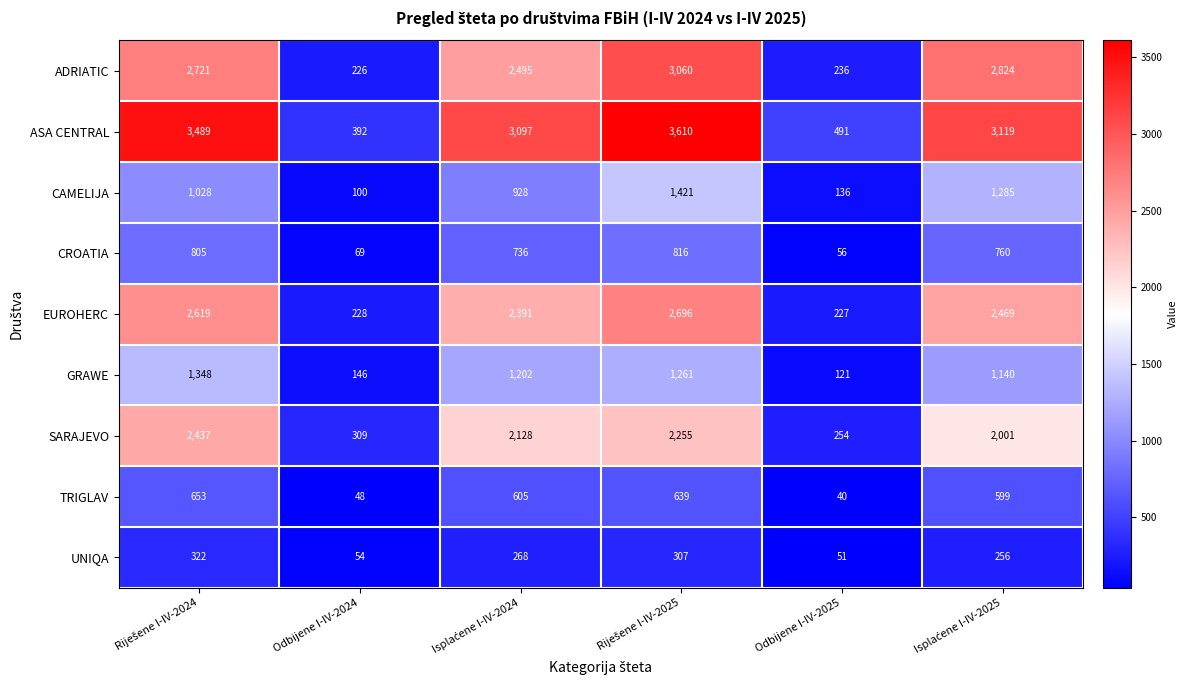

What value does the GRAWE series have at Odbijene I-IV-2024, to the nearest 10?

150